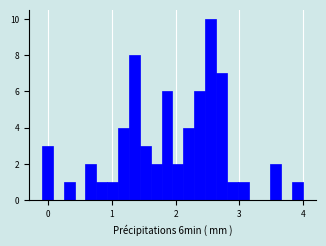

Around what value on the x-axis is the tallest bar? Give the approximate position of its centre, as read against the axis.

2.5